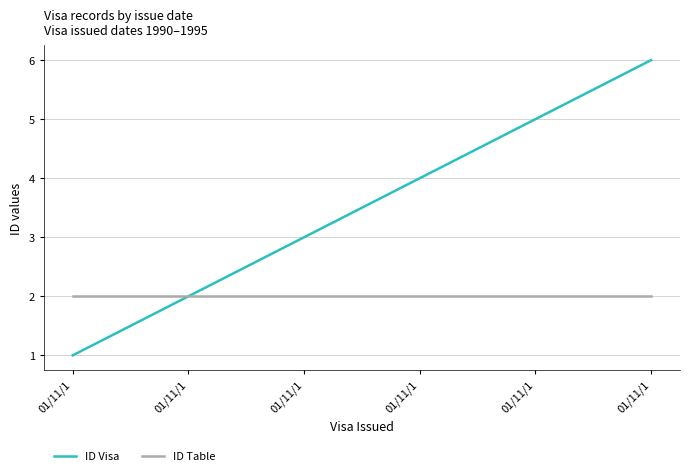

How many lines are shown in the chart?

2